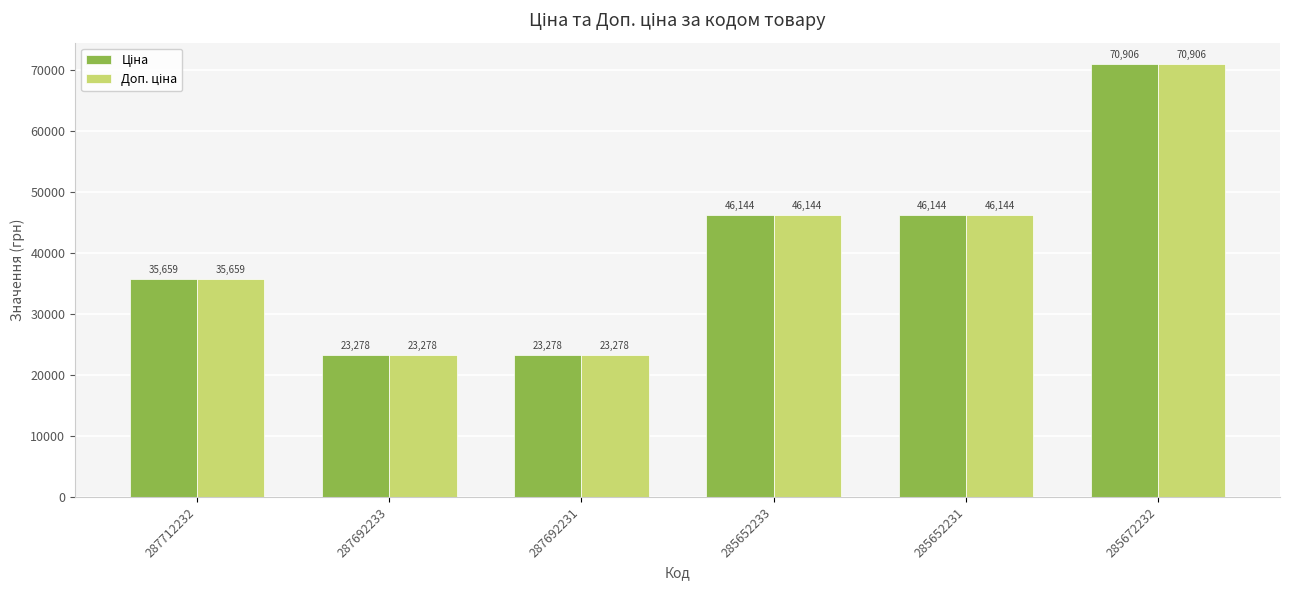

At which category is the sum across all series the highest?

285672232